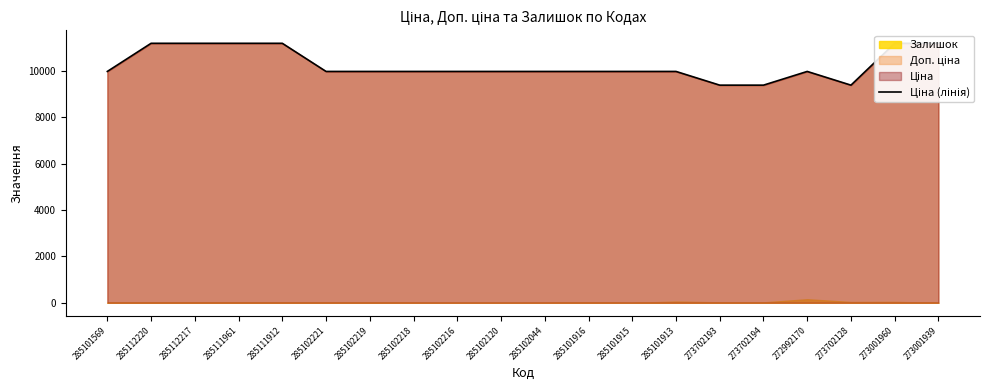

At which category does the data reach its first local valley?

273702128